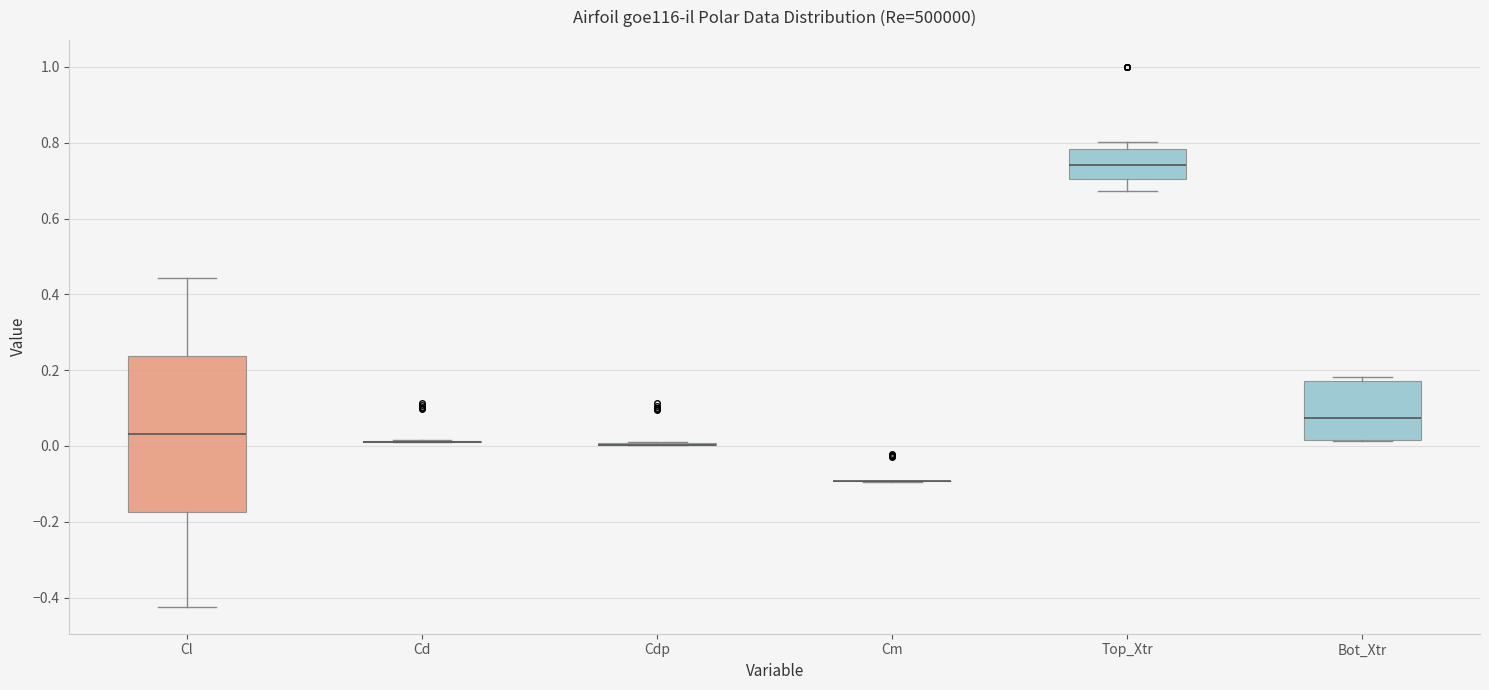

Reading left to right, read every box against the y-axis: the position of its median line, the range the box covers, and the ends of its whiskers. The values are not printed on the chart, so give them approximately, as read against the axis.

Cl: median 0.04, box -0.18 to 0.24, whiskers -0.42 to 0.44
Cd: box collapsed to a line at 0.02, whiskers 0.00 to 0.02
Cdp: box collapsed to a line at 0.00, whiskers 0.00 to 0.02
Cm: box collapsed to a line at -0.10, whiskers -0.10 to -0.10
Top_Xtr: median 0.74, box 0.70 to 0.78, whiskers 0.68 to 0.80
Bot_Xtr: median 0.08, box 0.02 to 0.18, whiskers 0.02 to 0.18 (just above the box's upper edge)